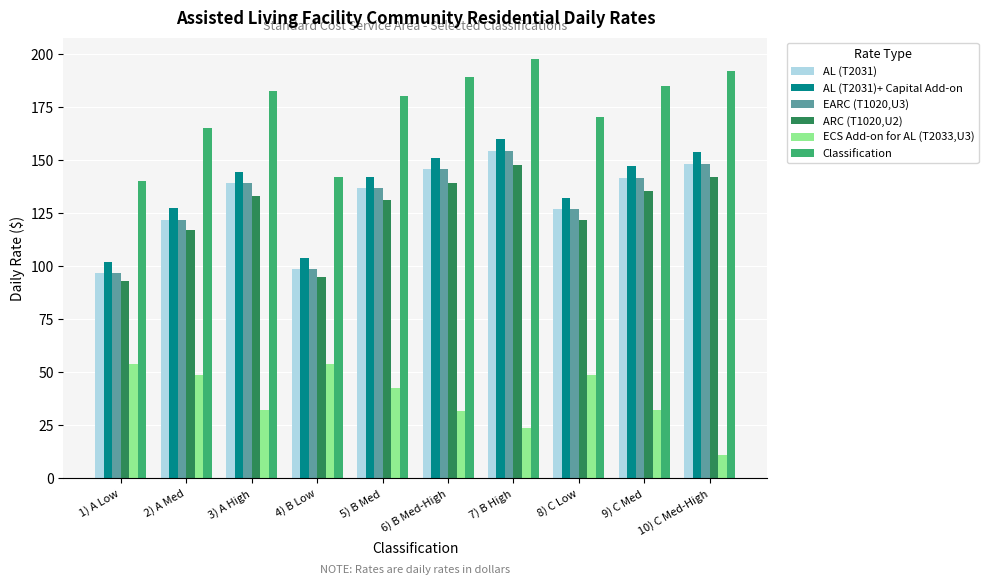

The value of Classification at 5) B Med is 301.7. True or false?

False